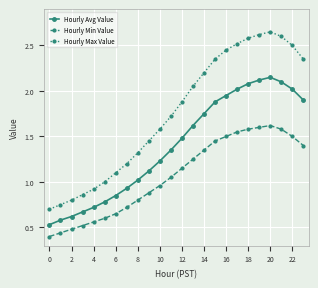

What is the sum of all Hourly Min Value values?

25.6